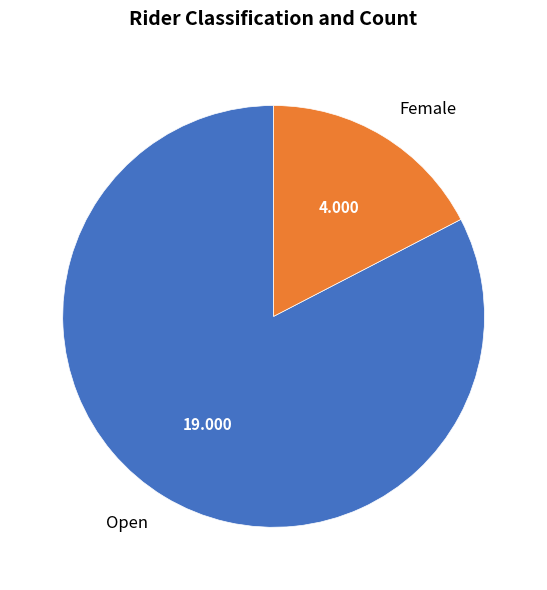

Does any single category account for the majority?

Yes